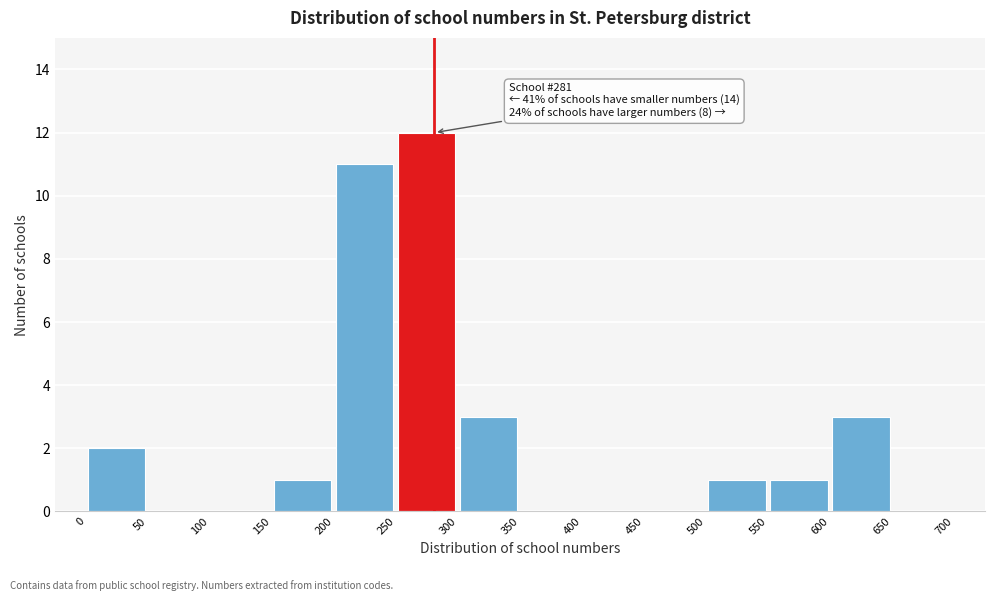

Over which range of the x-axis is the bar tallest?

250 to 300